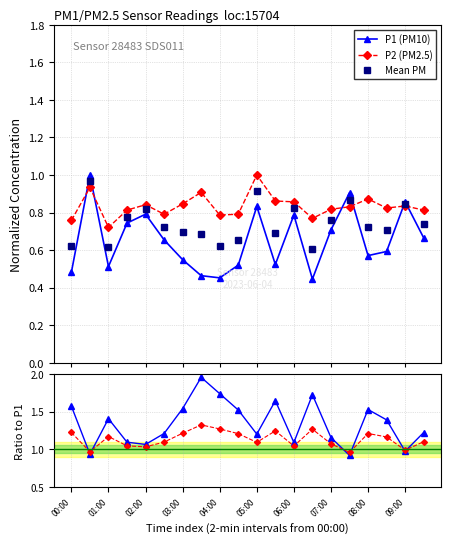

True or false: P2 (PM2.5) and P1 (PM10) intersect in this chart.

True